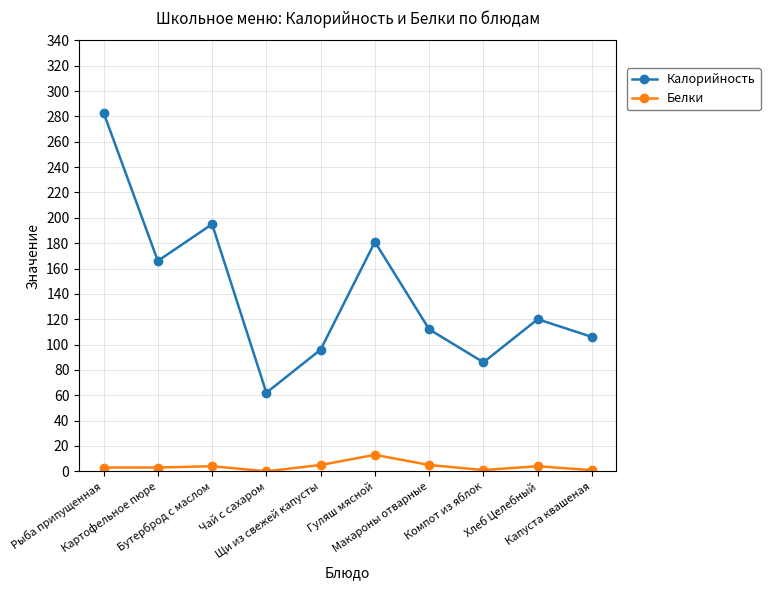

List the series in order of their peak value, lowest first.

Белки, Калорийность